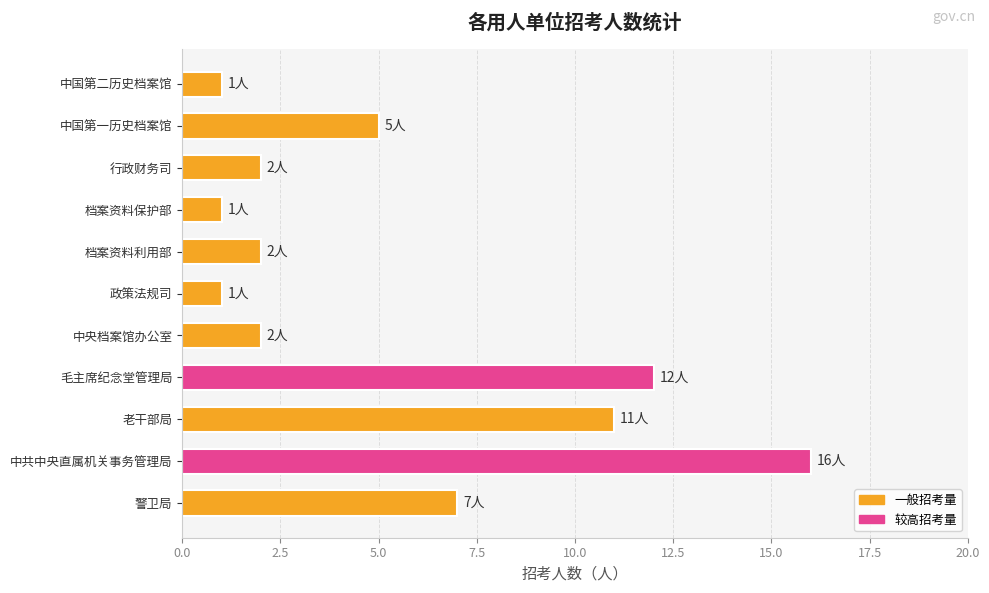

At which label is the value closest to 8?

警卫局